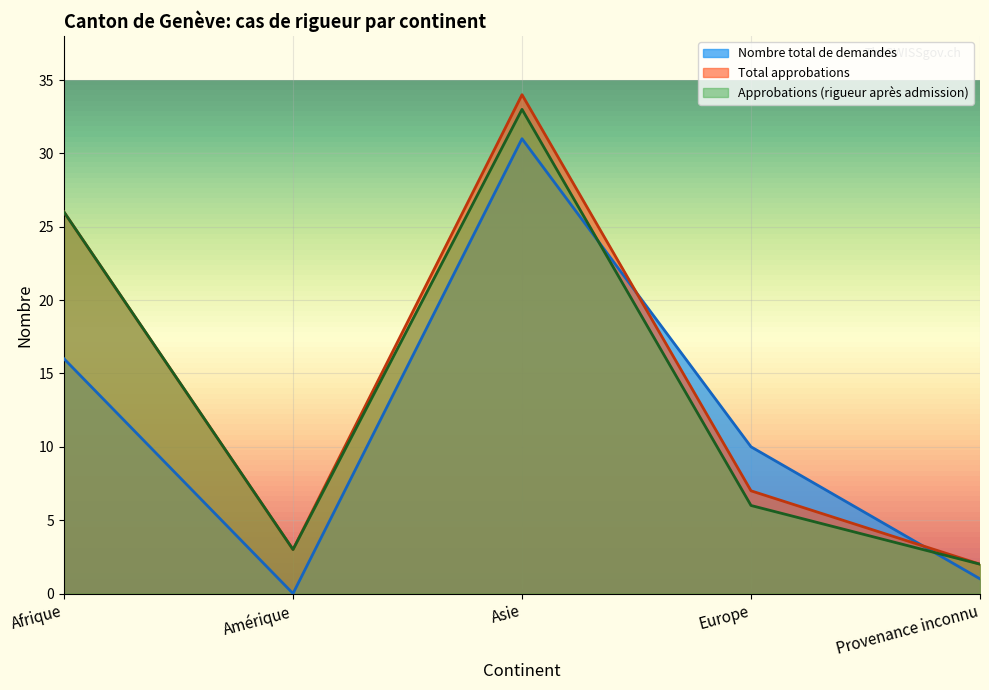

What is the label of the 1st point from the left?

Afrique